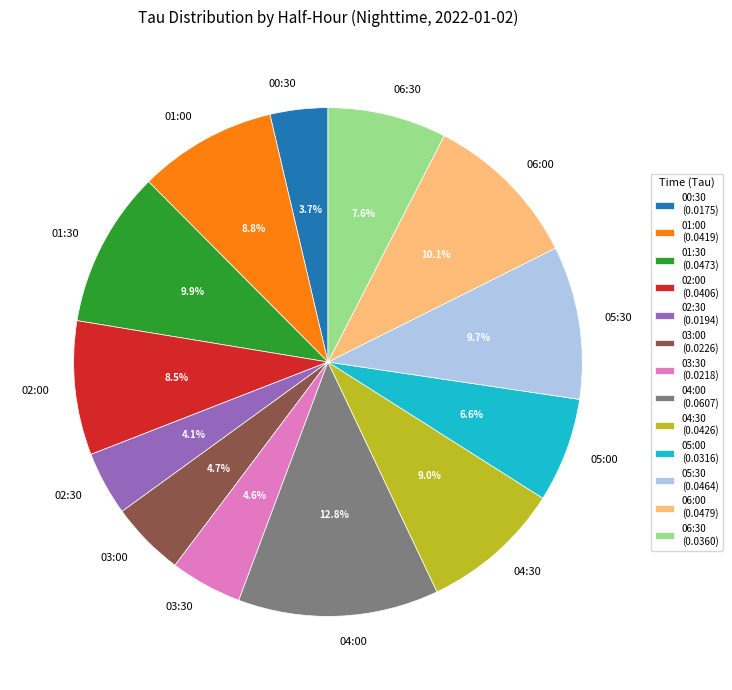

To the nearest percent, what is the difference between the 00:30 and 06:00 slice percentages?

6%